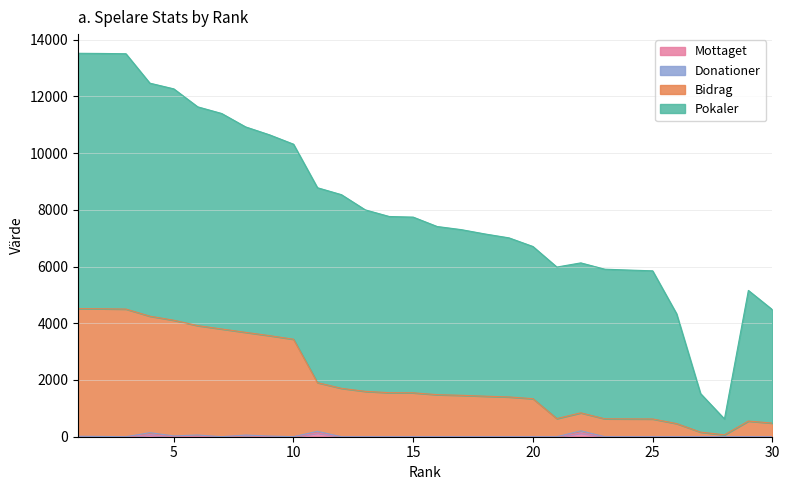

What is the difference between the maximum and second lowest values in the Mottaget series?

130